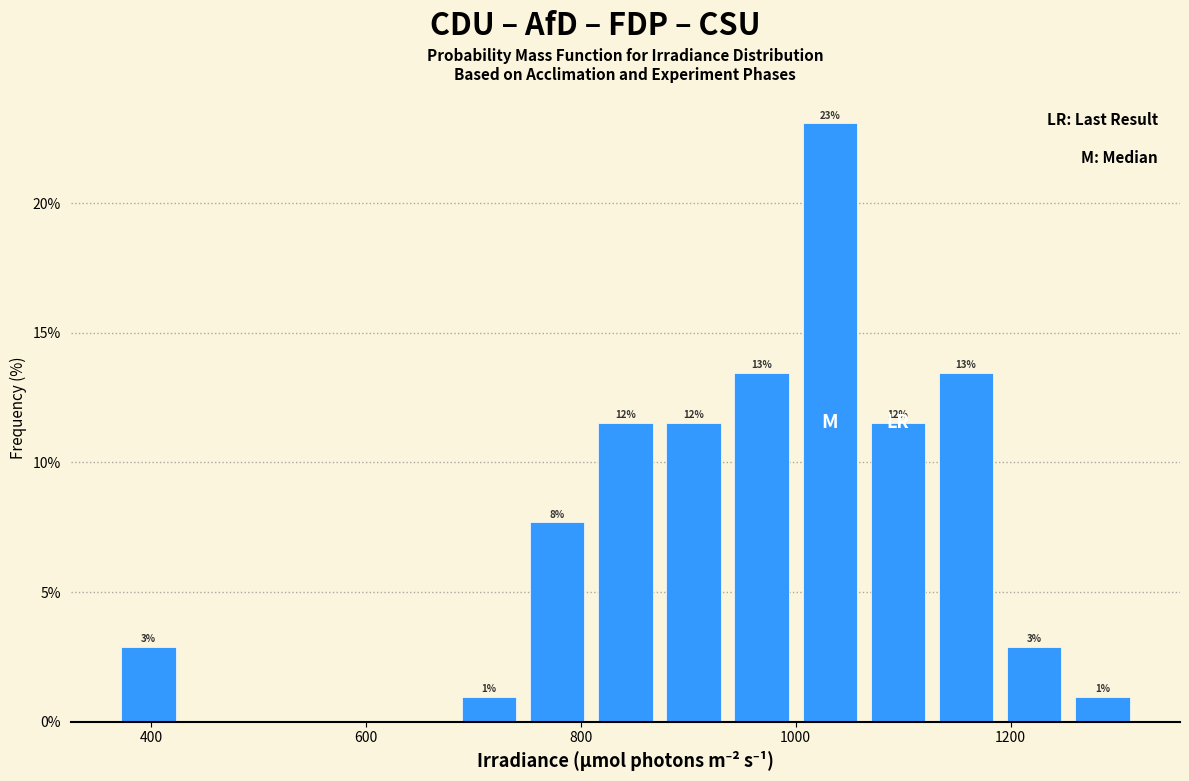

Read against the x-axis, roughly where is the centre of the tallest bar?

1040